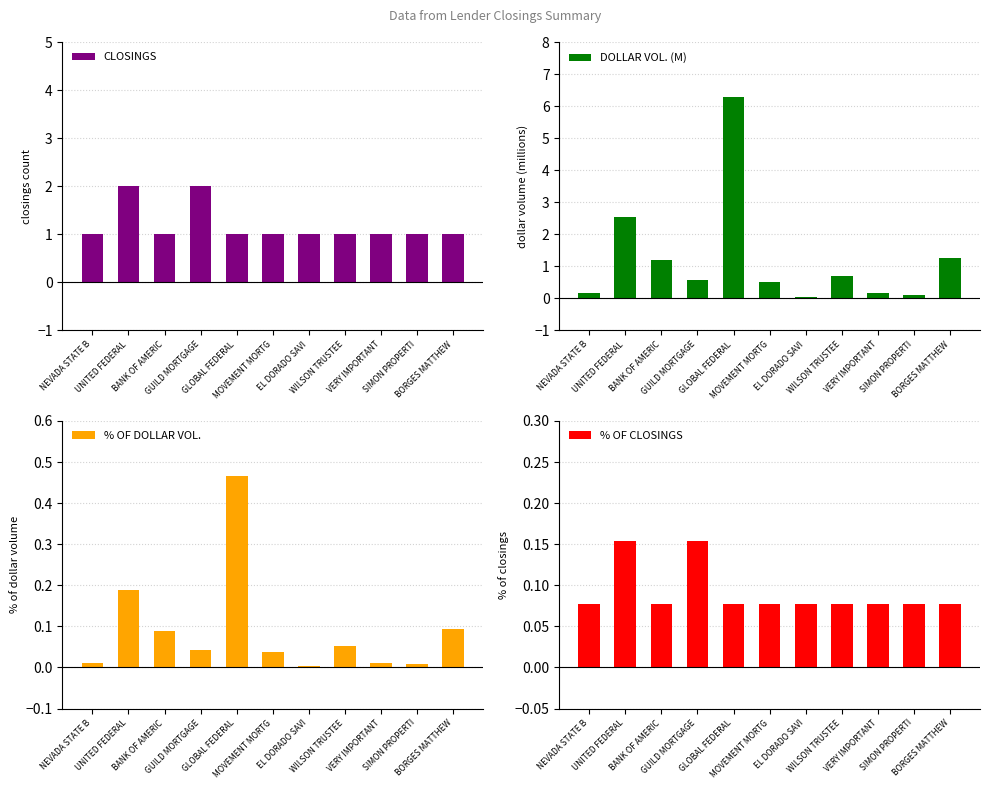

Which series has the largest range (max minus min)?

DOLLAR VOL. (M)